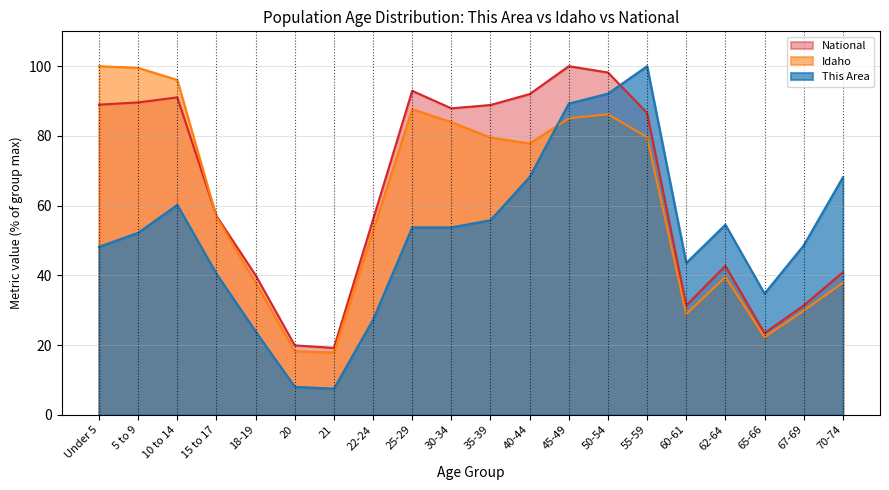

How many distinct data groups are displayed?

3